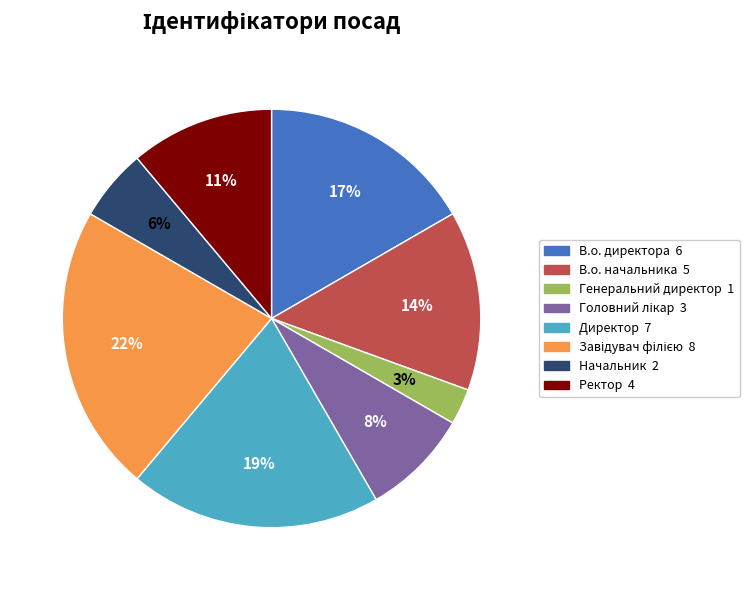

Count the number of slices in the pie.

8